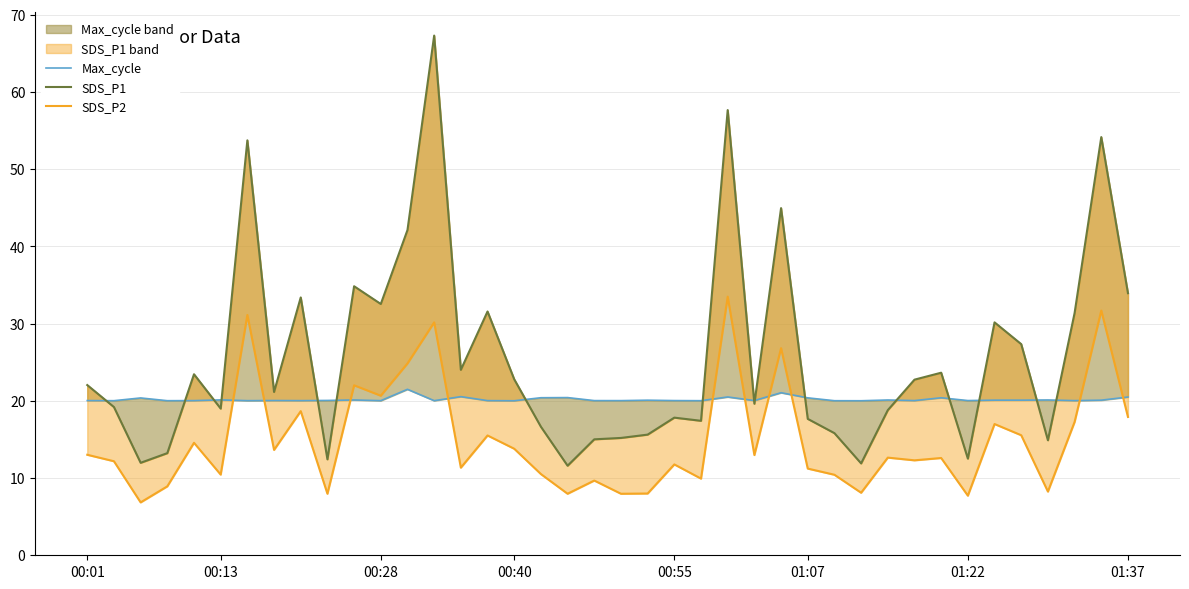

What is the difference between the second highest and minimum values in the SDS_P2 series?

24.9